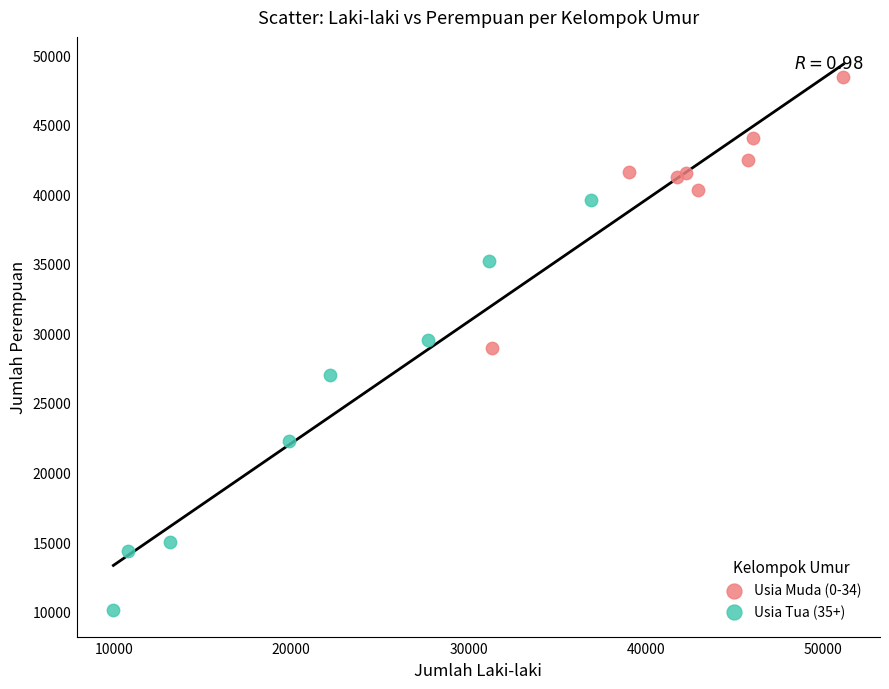

Which series contains the lowest Y value?

Usia Tua (35+)